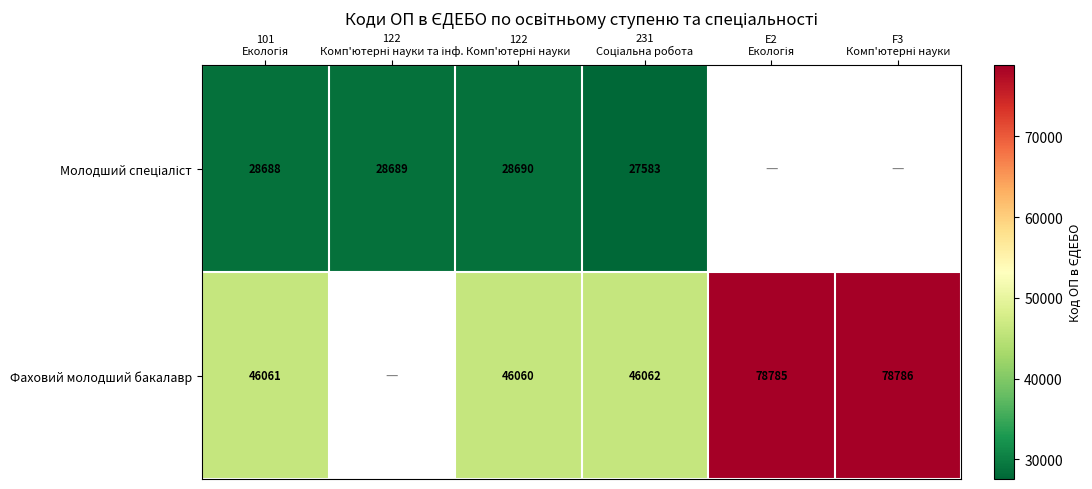

At how many categories does at least one series exceed 34305?

5